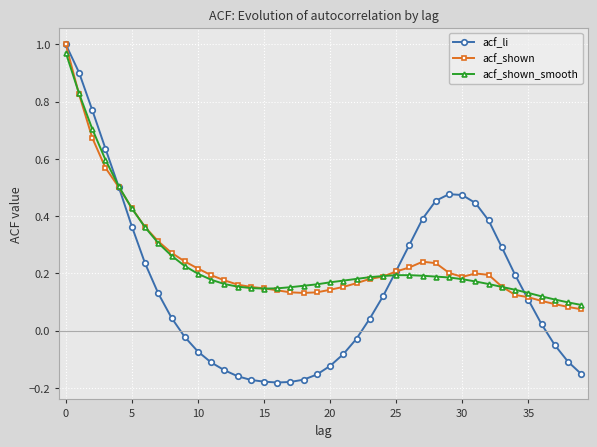

Which series has the widest spread of values?

acf_li